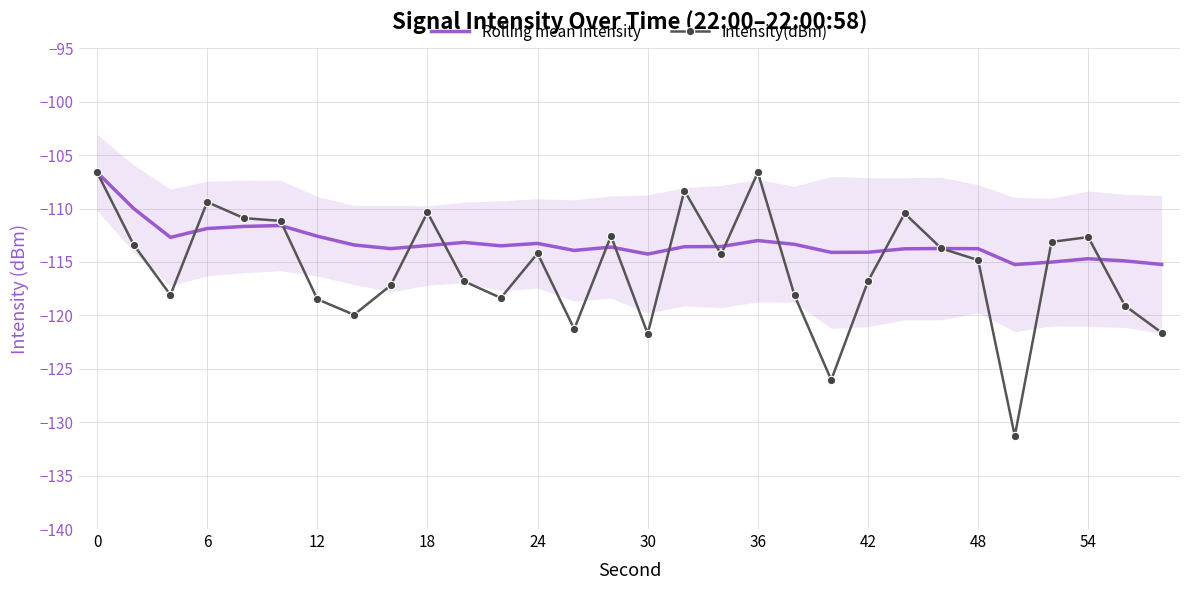

What is the sum of all Rolling mean intensity values?

-3397.4